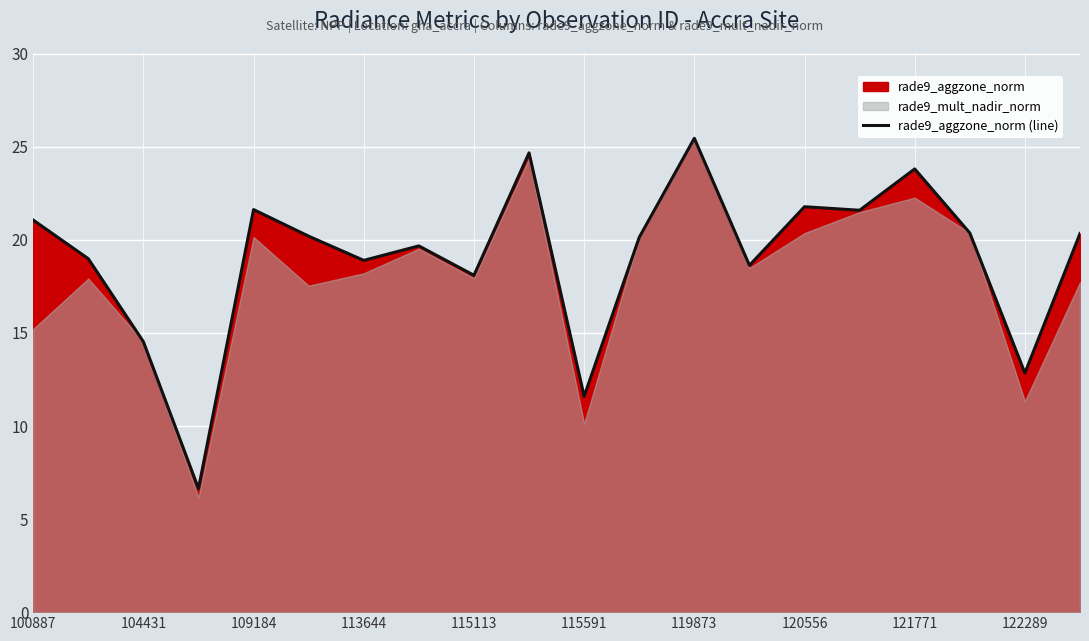

What is the highest value of the rade9_aggzone_norm (line) series?

25.5